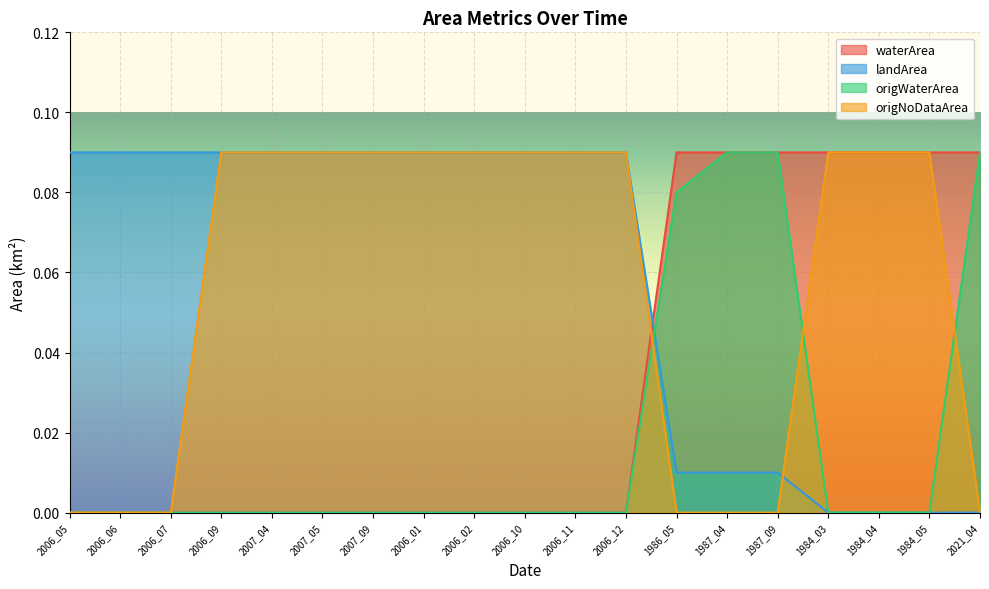

What are all the series names shown in the legend?

waterArea, landArea, origWaterArea, origNoDataArea